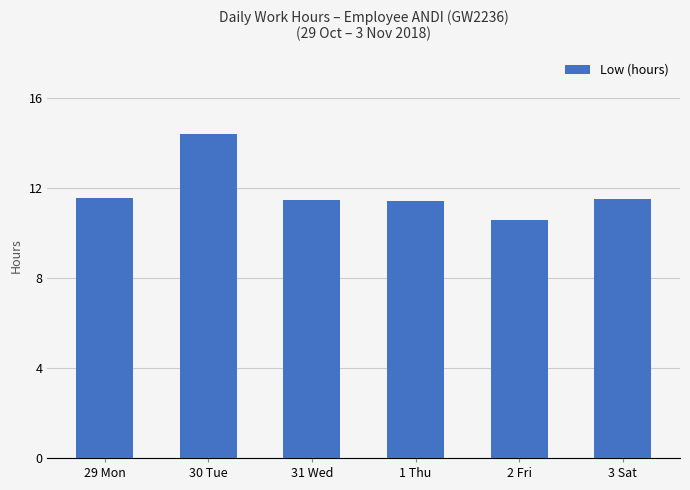

What is the change in value from 1 Thu to 2 Fri?

-0.9